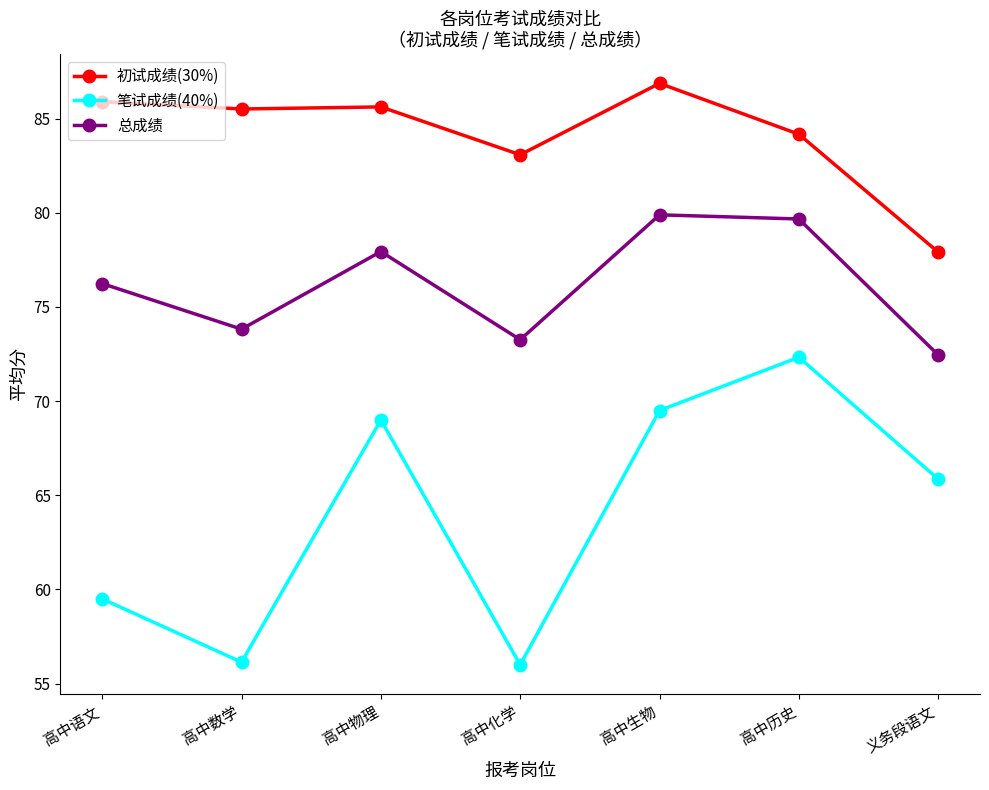

True or false: 笔试成绩(40%) has more than 0 interior local peaks.

True